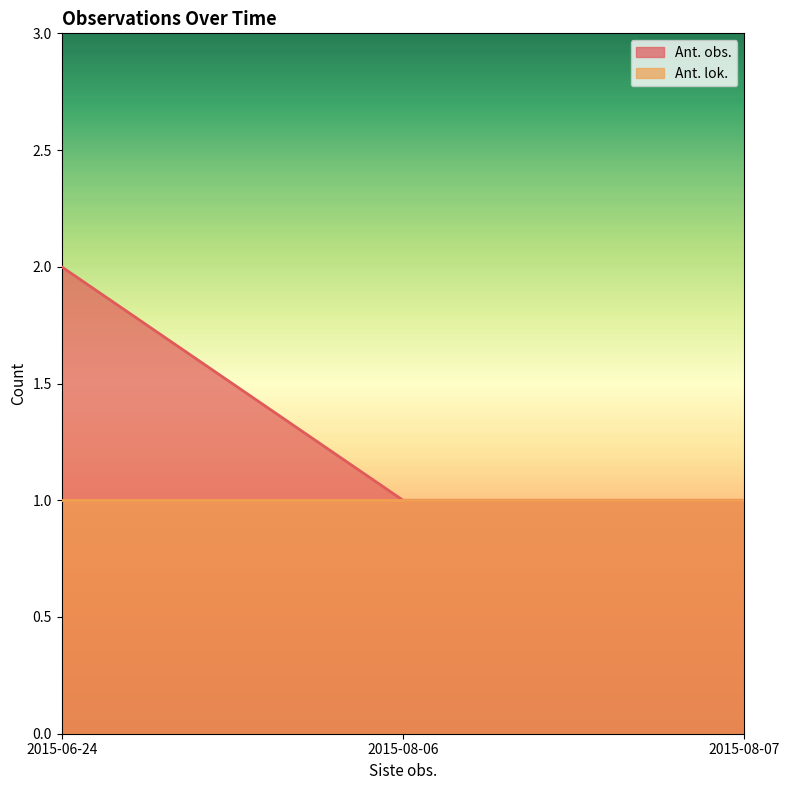

Count the values in the range 1 to 2.

3